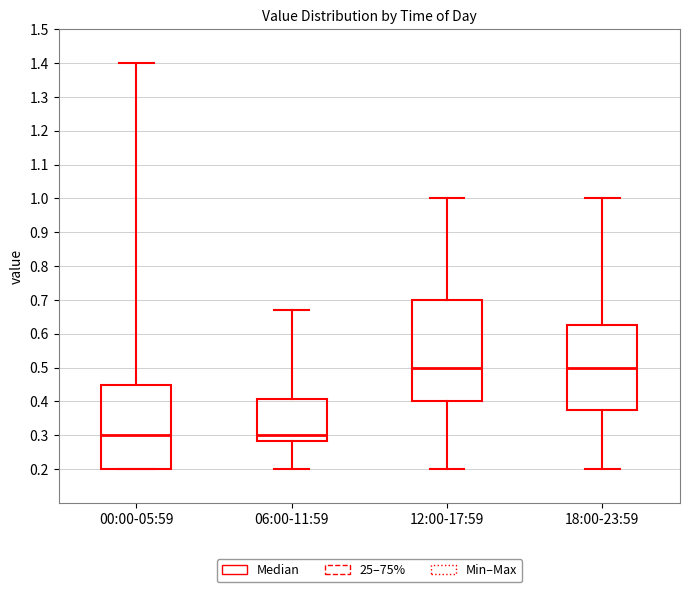

Reading left to right, read every box against the y-axis: the position of its median line, the range the box covers, and the ends of its whiskers. The values are not printed on the chart, so give them approximately, as read against the axis.

00:00-05:59: median 0.30, box 0.20 to 0.45, whiskers 0.20 to 1.40
06:00-11:59: median 0.30, box 0.28 to 0.41, whiskers 0.20 to 0.67
12:00-17:59: median 0.50, box 0.40 to 0.70, whiskers 0.20 to 1.00
18:00-23:59: median 0.50, box 0.38 to 0.63, whiskers 0.20 to 1.00